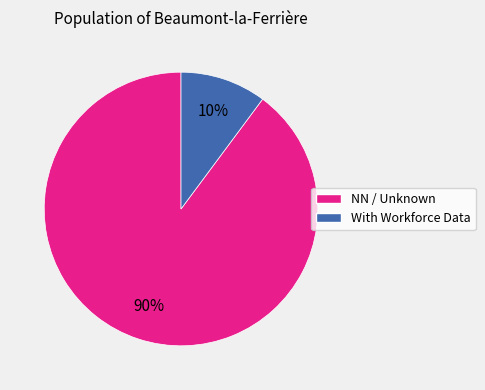

How many slices are in this pie chart?

2